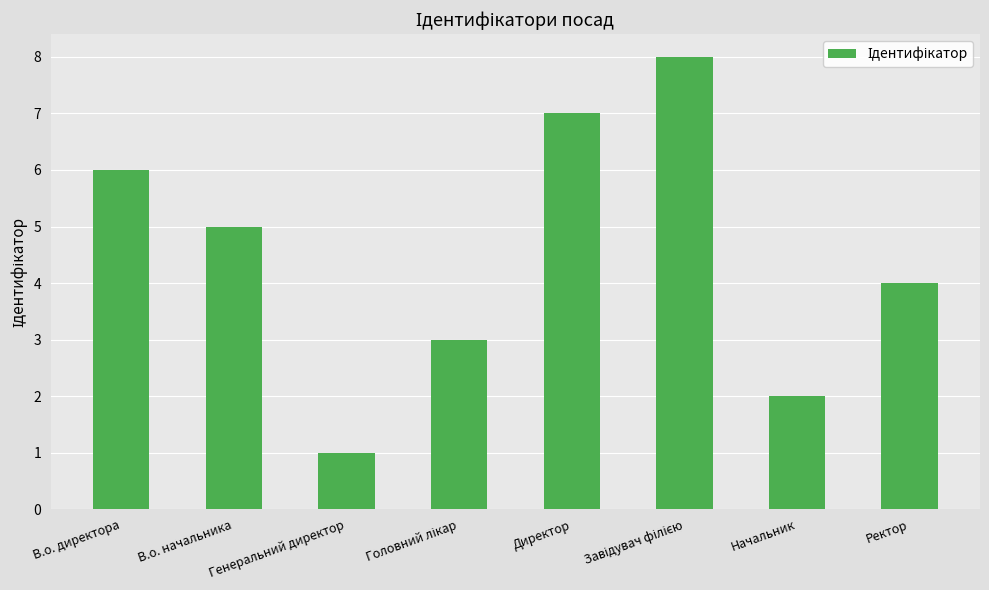

How many bars are there in total?

8